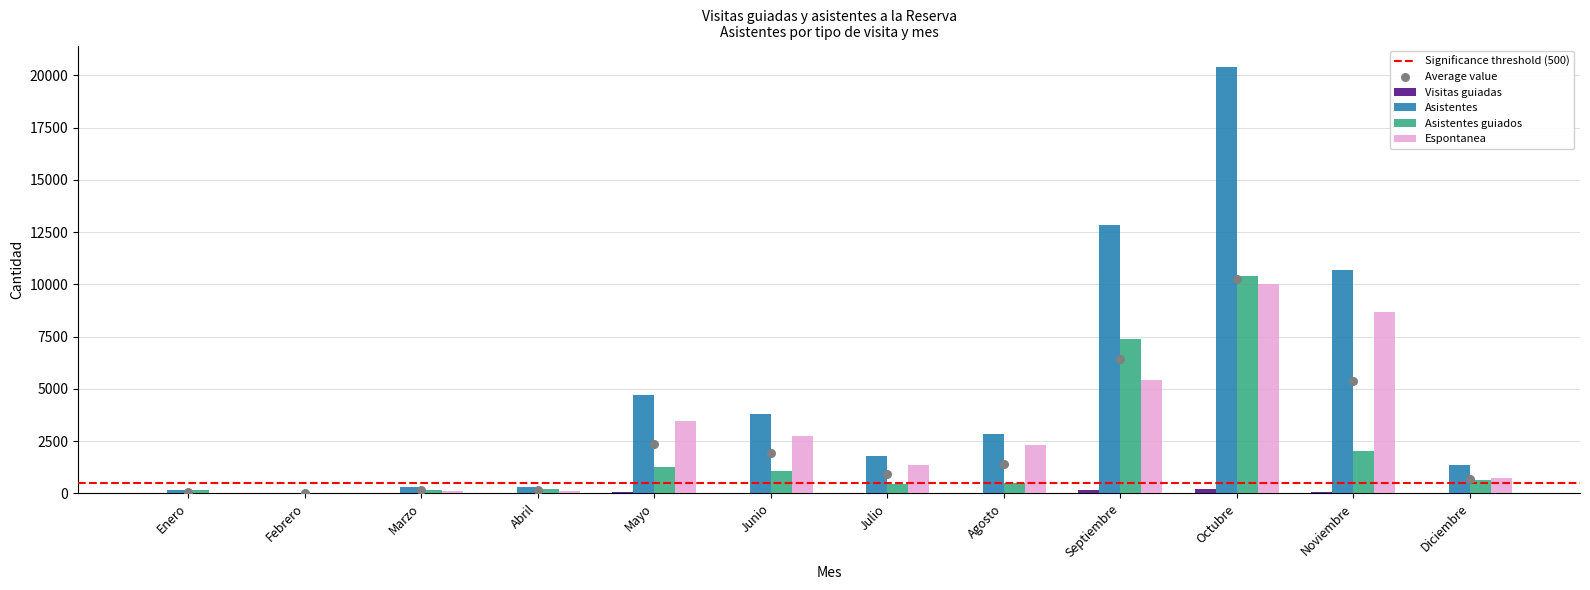

Is the value of Visitas guiadas at Mayo greater than the value of Asistentes at Junio?

No